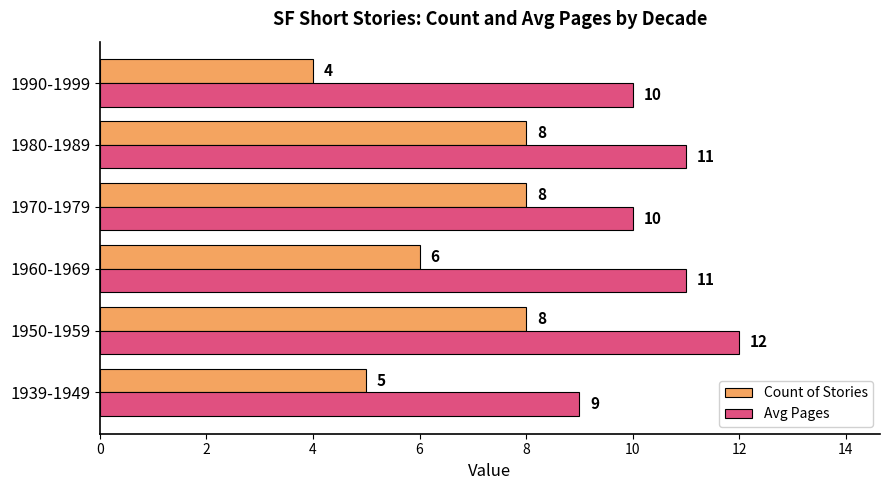

Rank the series at 1980-1989 from lowest to highest value.

Count of Stories, Avg Pages